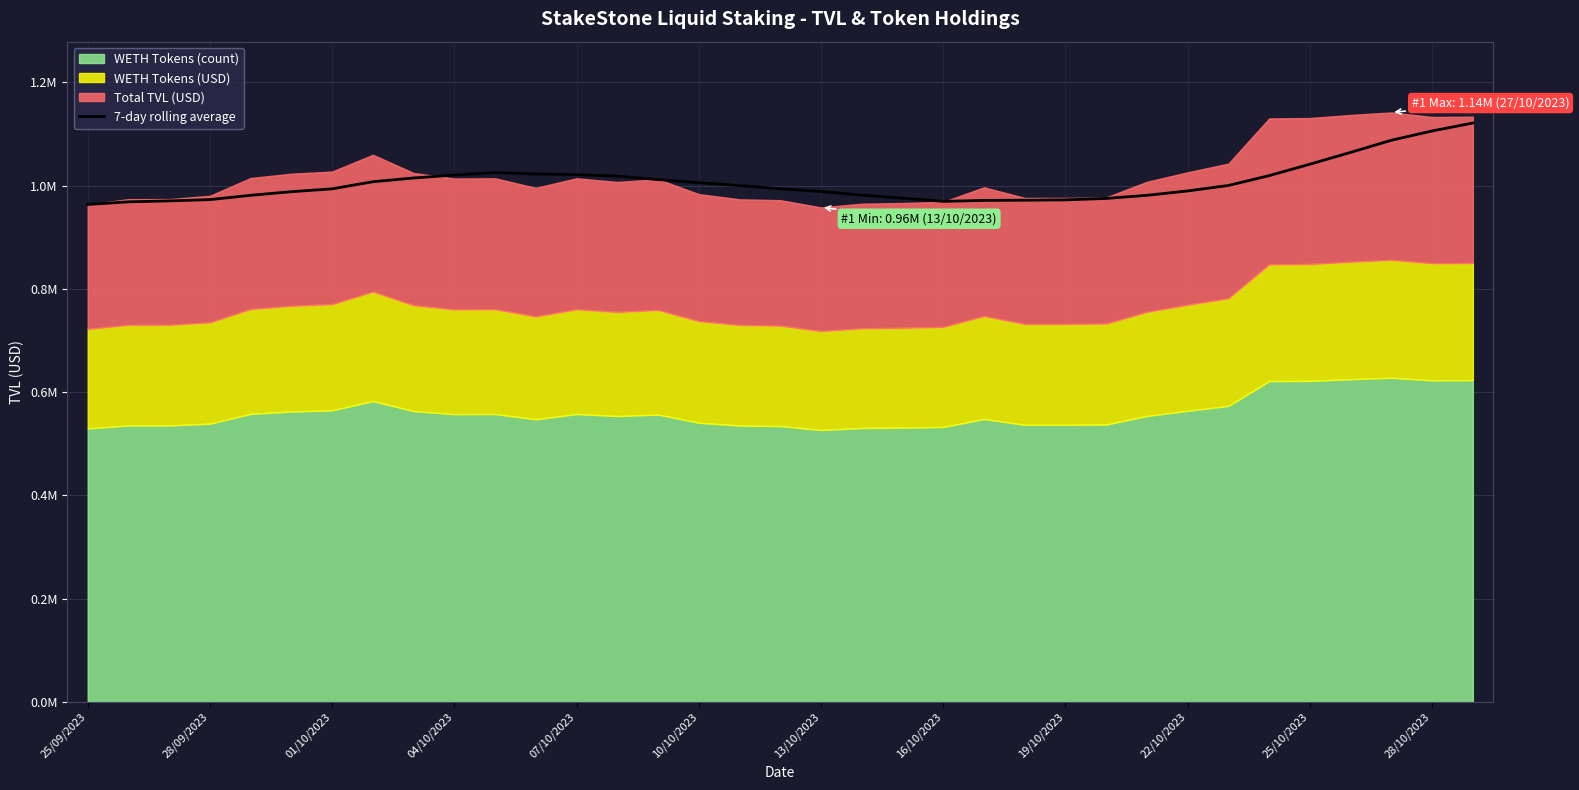

True or false: the data shows 659644.2 at 28/10/2023.

False